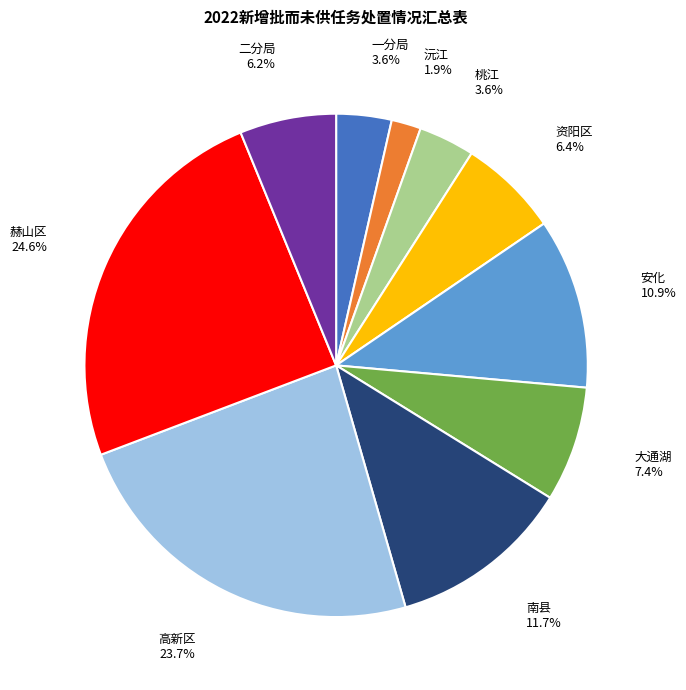

How many segments does this pie chart have?

10